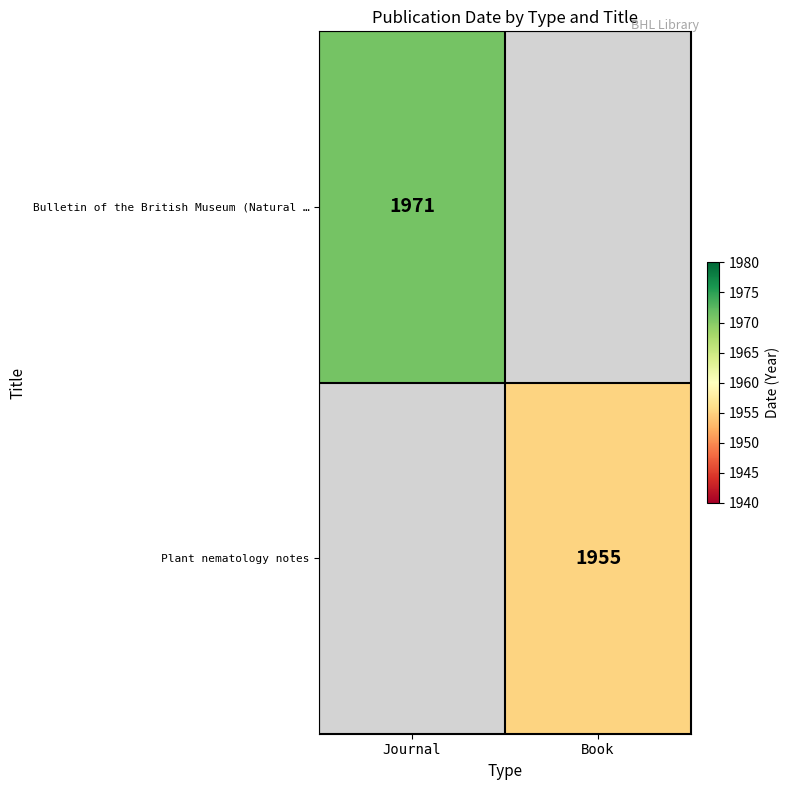

True or false: Bulletin of the British Museum (Natural … has a value of 2788 at Journal.

False